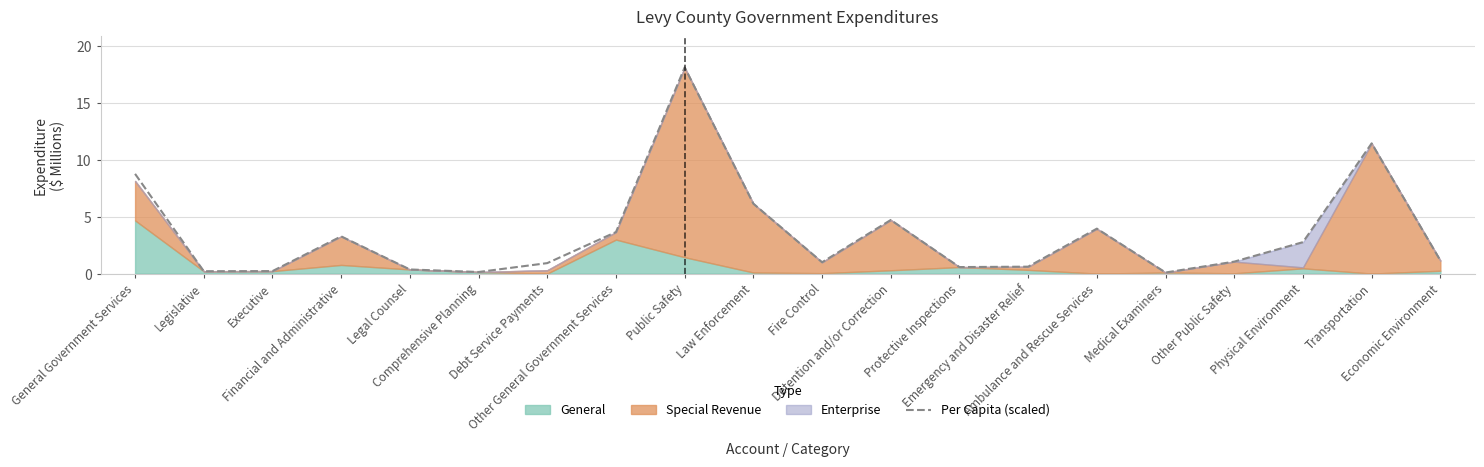

Is it true that the value at Legislative is 0.2?

True